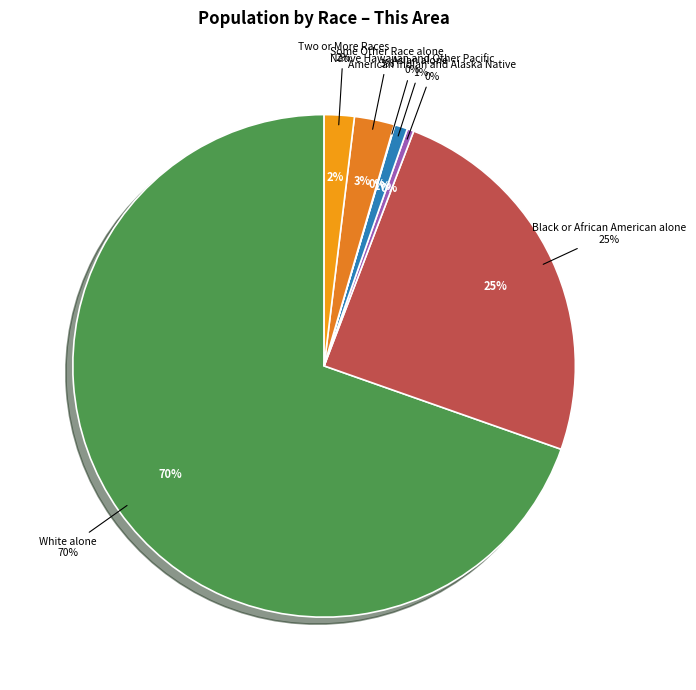

Rank the categories by value from lowest to highest.

Native Hawaiian and Other Pacific, American Indian and Alaska Native, Asian alone, Two or More Races, Some Other Race alone, Black or African American alone, White alone